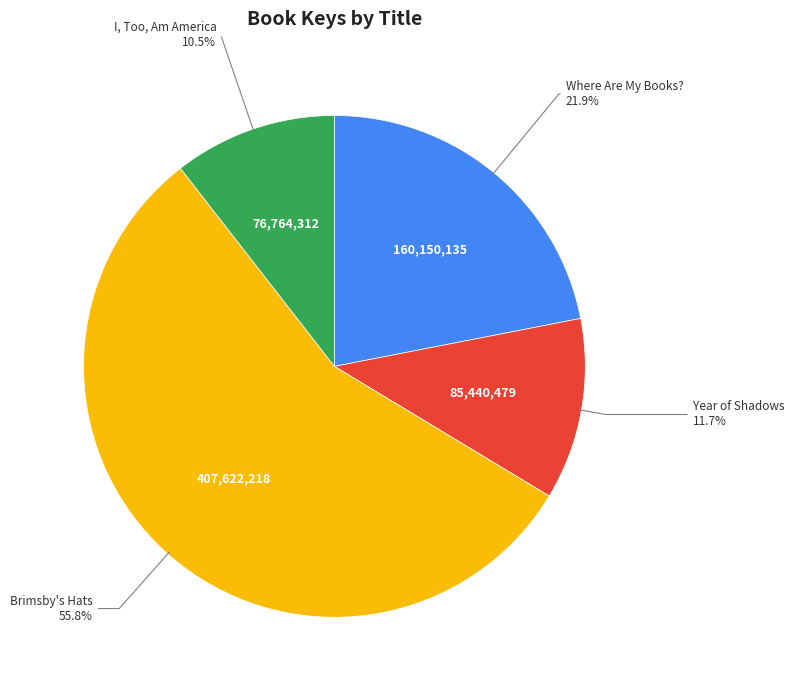

Is there a majority slice in this chart?

Yes